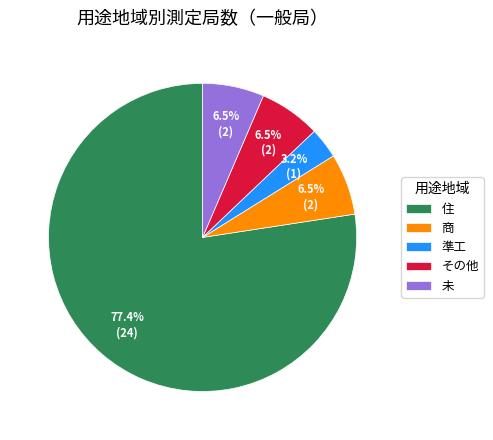

Which has a higher value, 住 or その他?

住